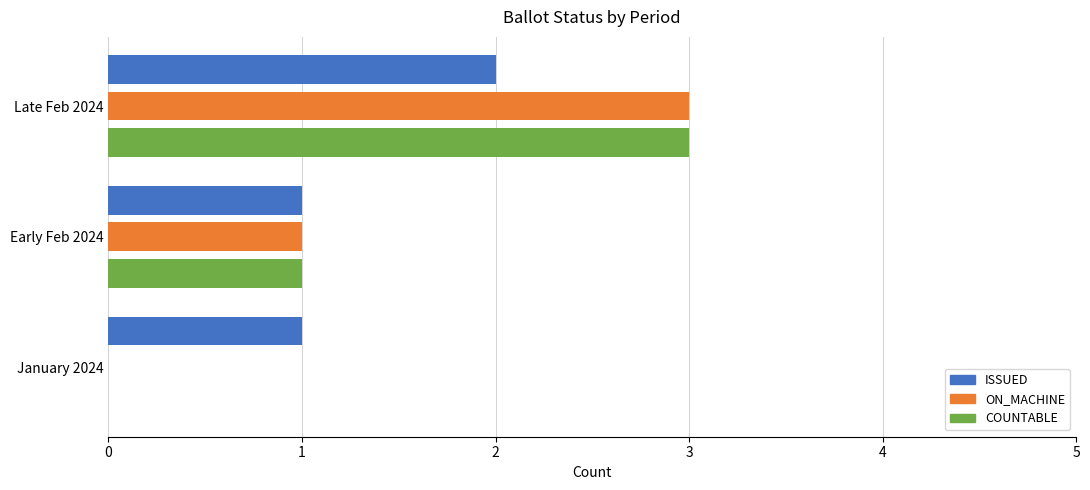

What is the sum of all ON_MACHINE values?

4